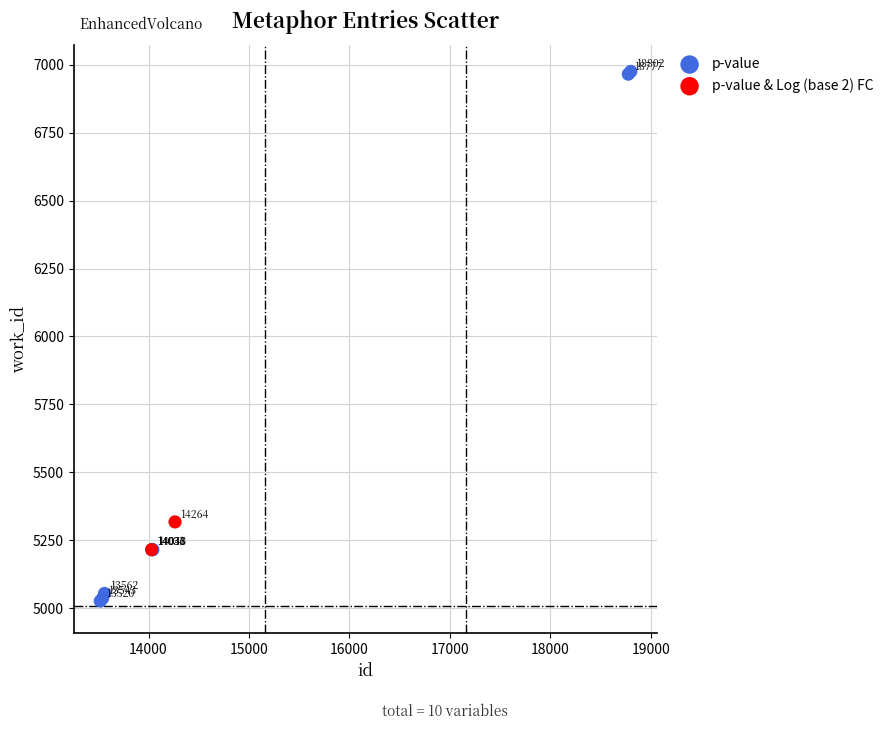

Which series contains the highest Y value?

p-value